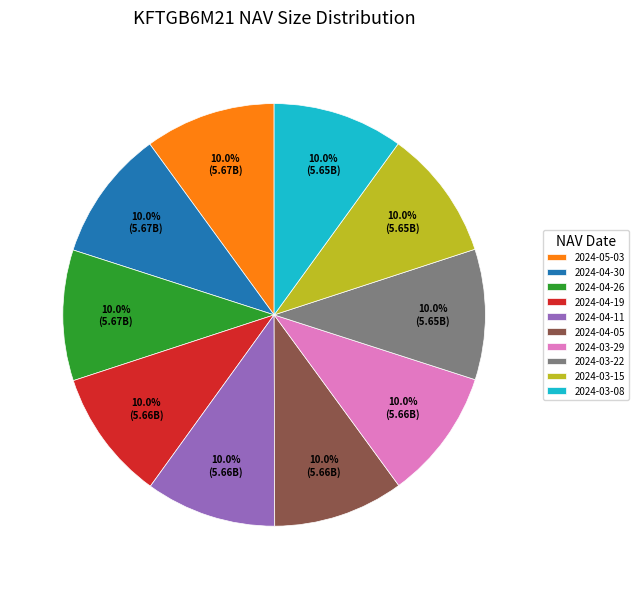

Is it true that 2024-04-19 is 1% of the pie?

False